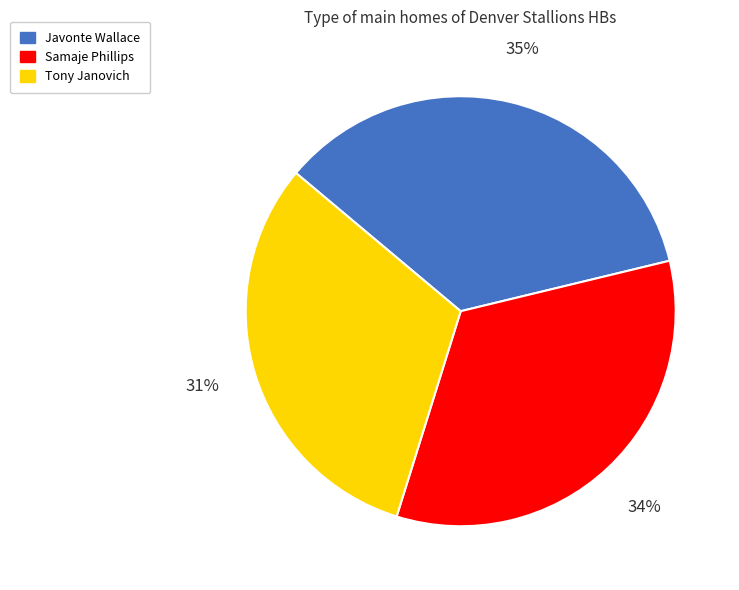

To the nearest percent, what is the combined percentage of Javonte Wallace and Tony Janovich?

66%